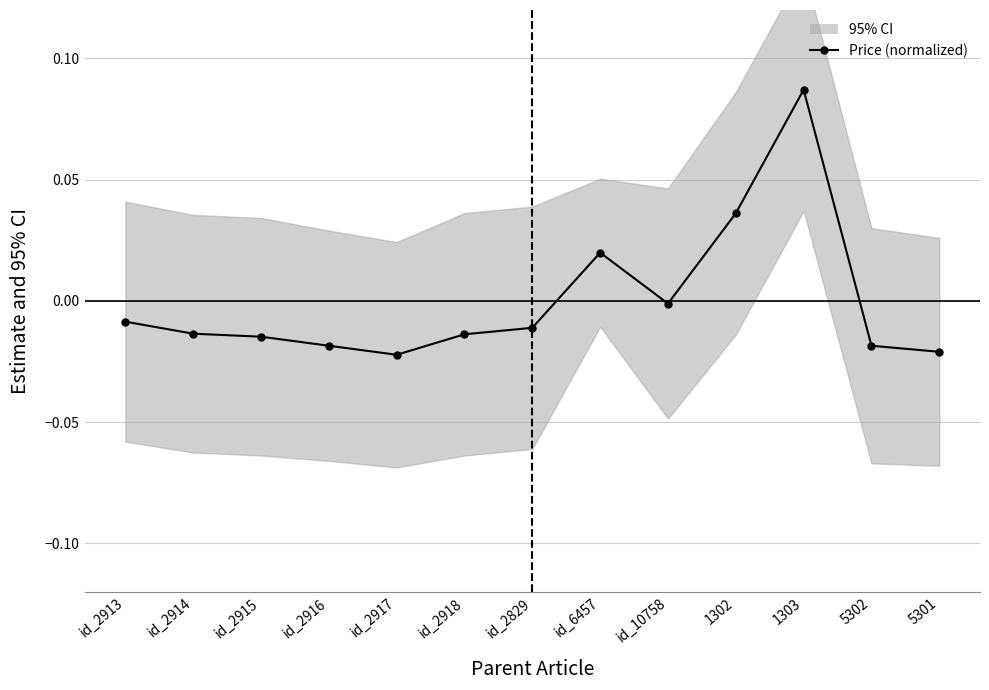

Rank the categories by value from lowest to highest.

id_2917, 5301, id_2916, 5302, id_2915, id_2918, id_2914, id_2829, id_2913, id_10758, id_6457, 1302, 1303